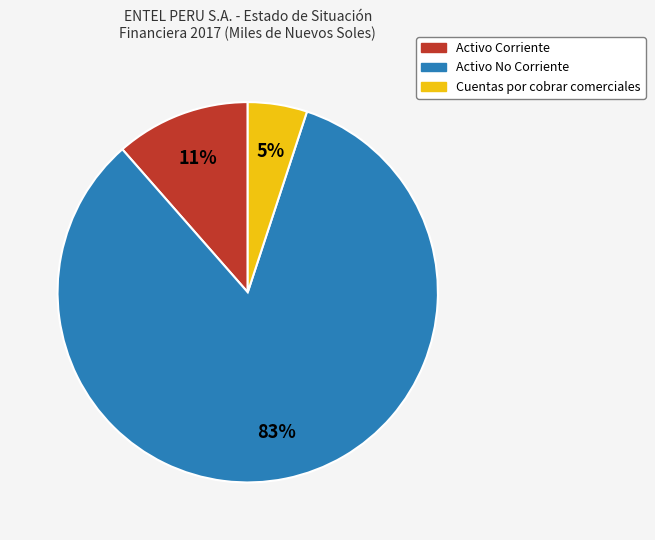

To the nearest percent, what is the average slice percentage?

33%